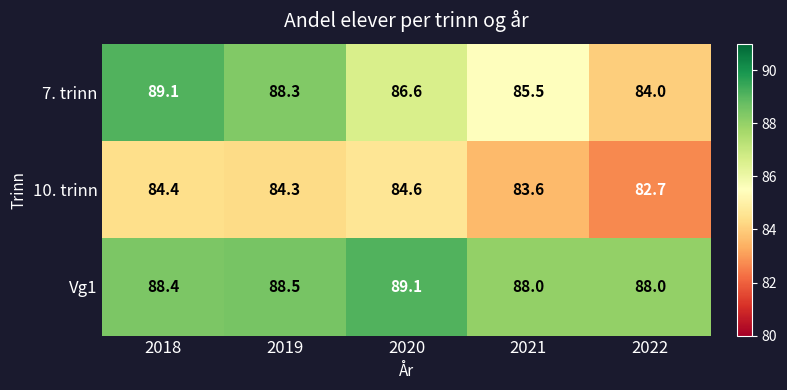

At which category does the chart reach its minimum across all series?

2022